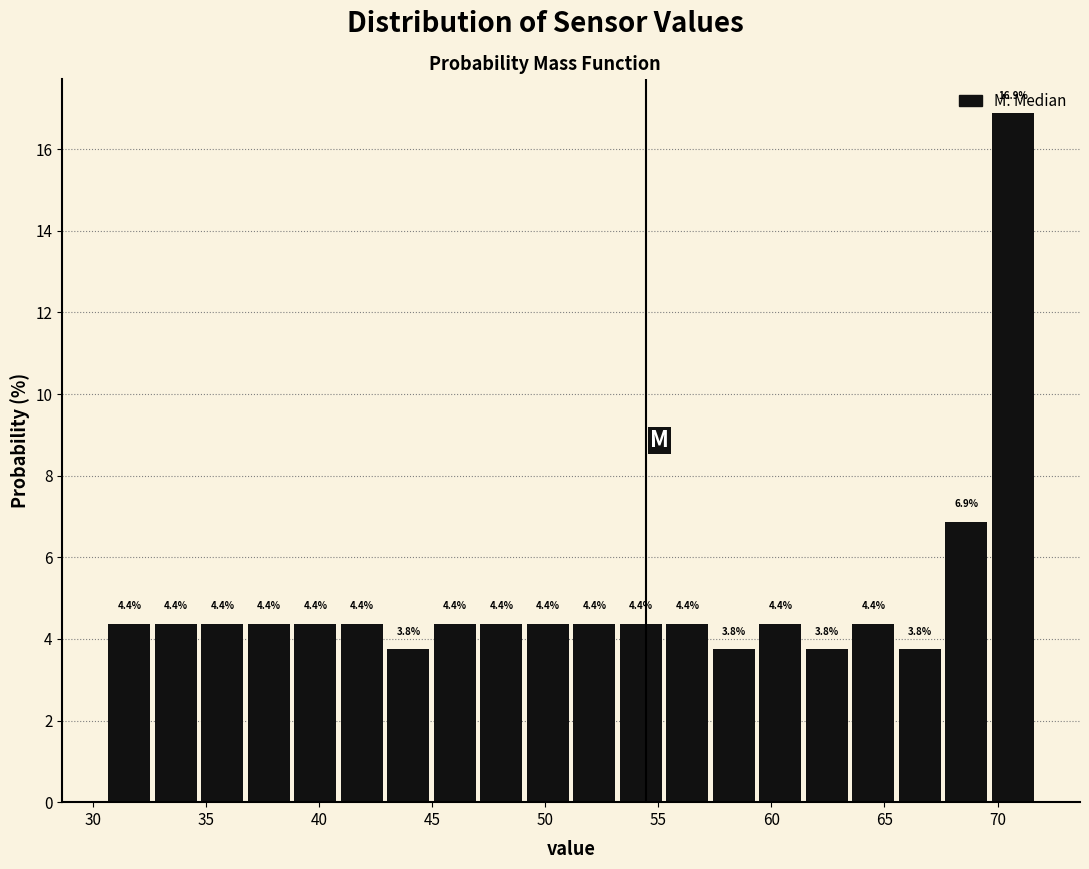

Which range on the x-axis has the tallest bar?

69.5 to 71.5